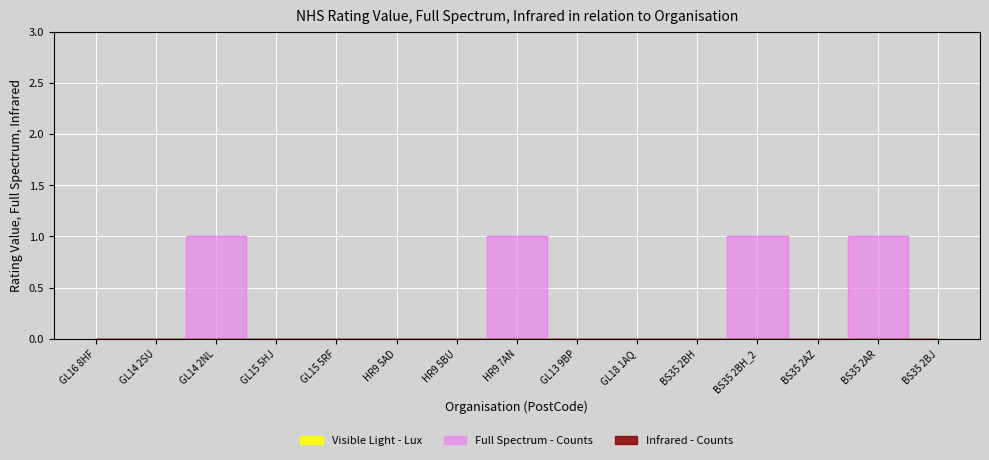

Between BS35 2BJ and GL15 5HJ, which is larger?

BS35 2BJ